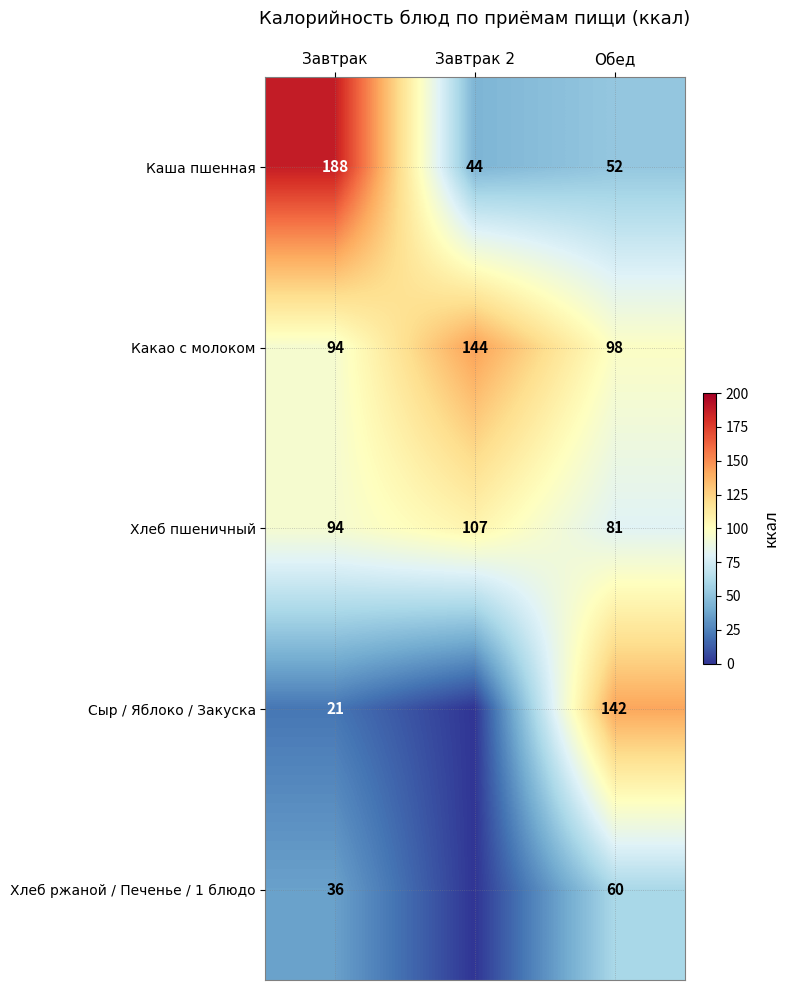

How many data points does each series have?

3